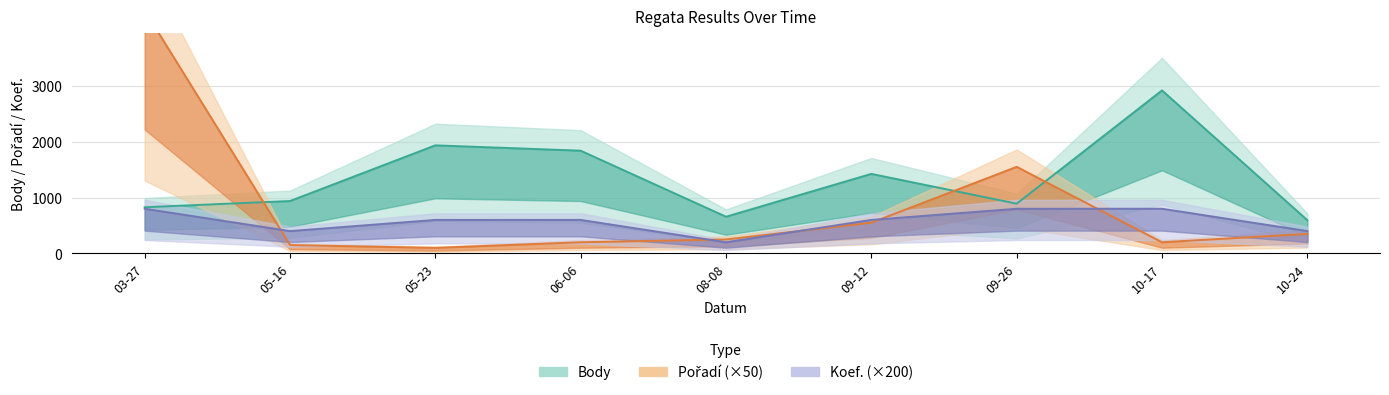

What is the label of the 8th point from the right?

05-16